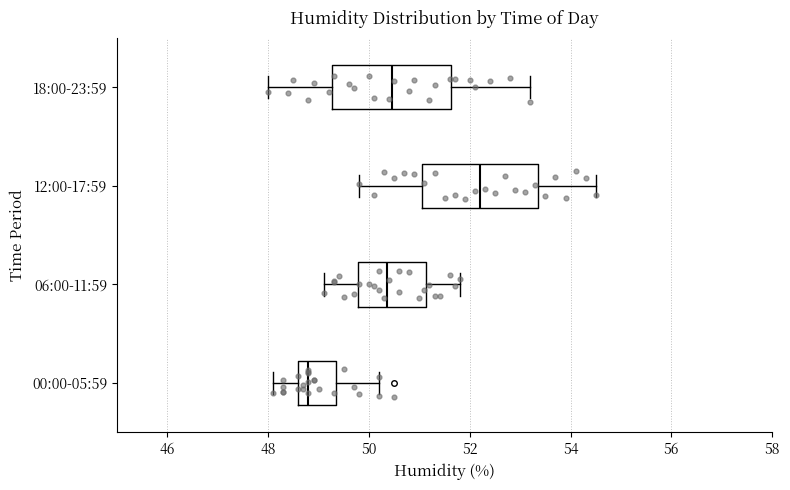

Reading bottom to top, transcribe this box plot: for each box, give where its median line is, the range the box spans, and where its two whiskers end, as read against the x-axis. The values are not printed on the chart, so give them approximately, as read against the axis.

00:00-05:59: median 48.8, box 48.6 to 49.4, whiskers 48.2 to 50.2
06:00-11:59: median 50.4, box 49.8 to 51.2, whiskers 49.2 to 51.8
12:00-17:59: median 52.2, box 51.0 to 53.4, whiskers 49.8 to 54.6
18:00-23:59: median 50.4, box 49.2 to 51.6, whiskers 48.0 to 53.2